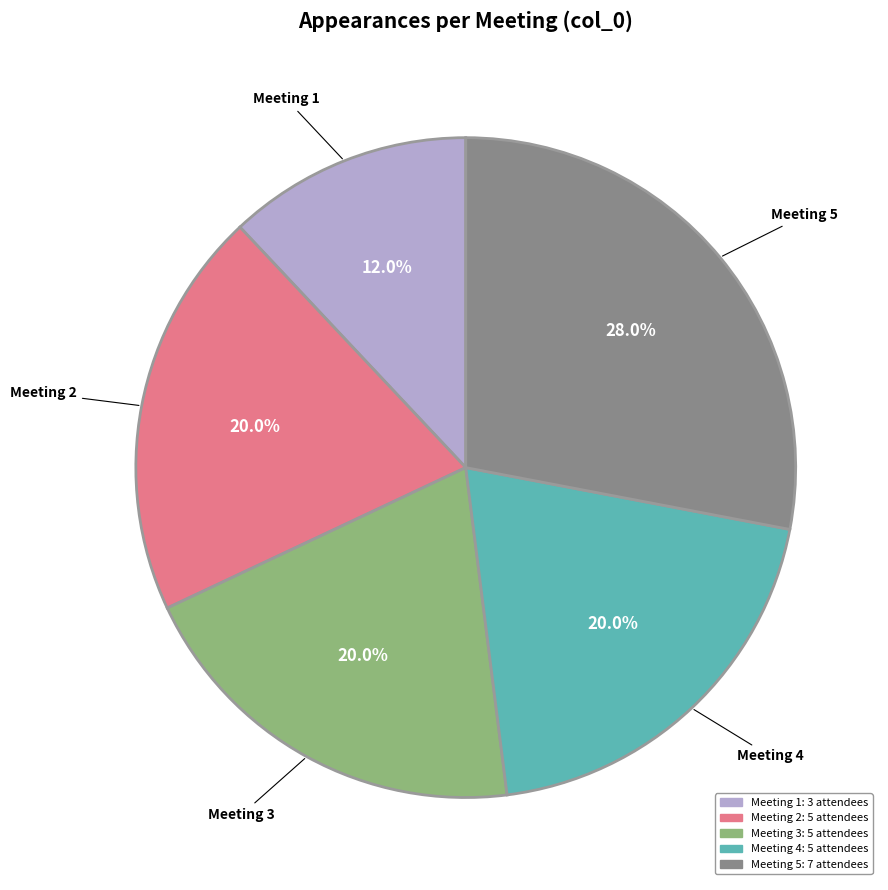

What percentage do Meeting 5 and Meeting 4 together represent?

48.0%